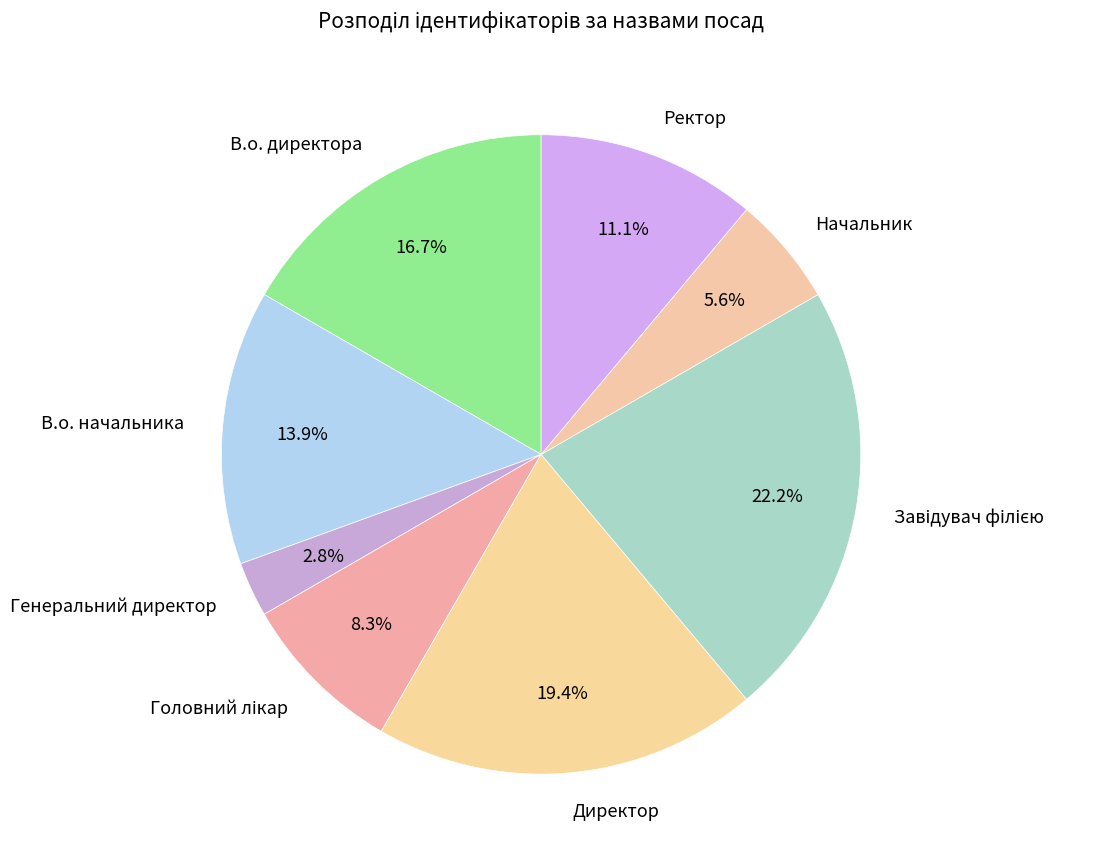

Combined, do Ректор and В.о. директора account for over 50%?

No